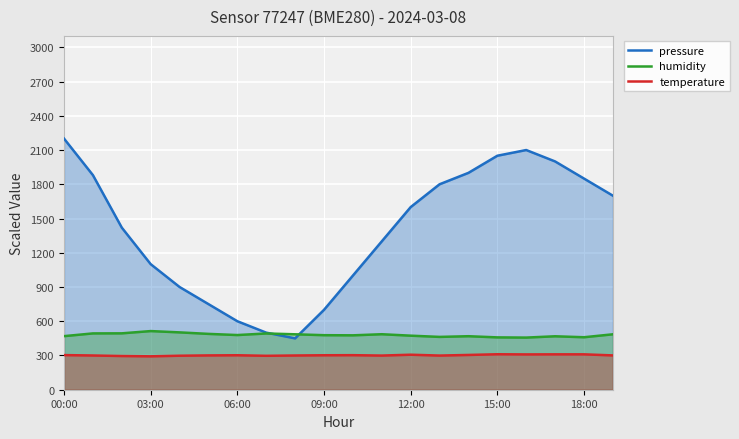

What is the sum of all temperature values?

6044.7